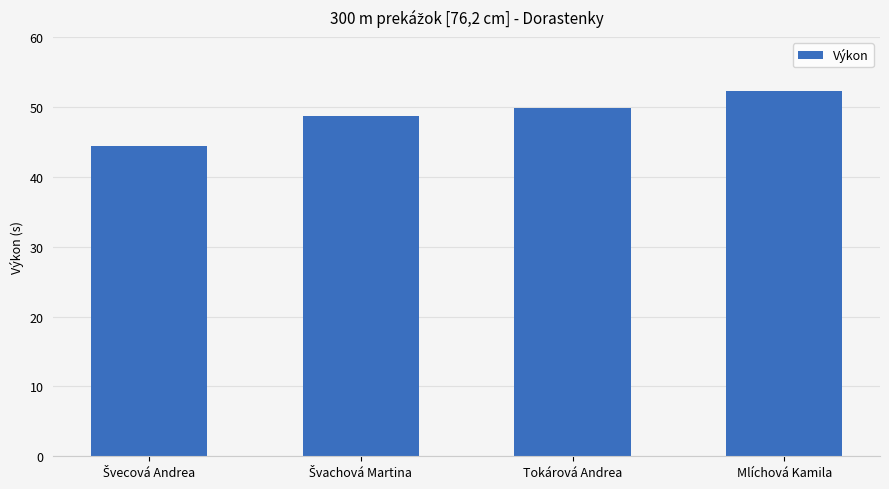

What is the average value?

48.8